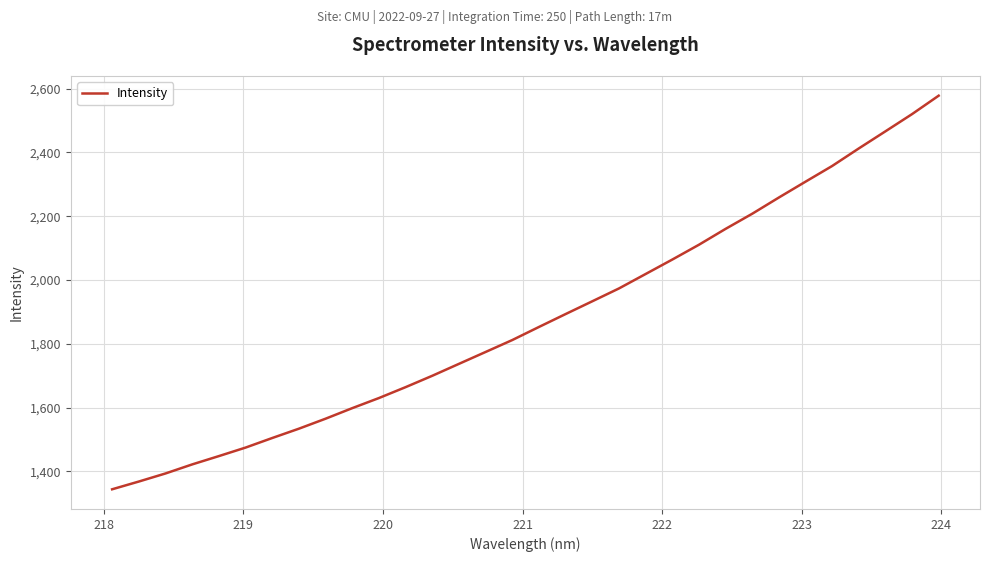

What is the difference between the maximum and minimum values?

1233.8